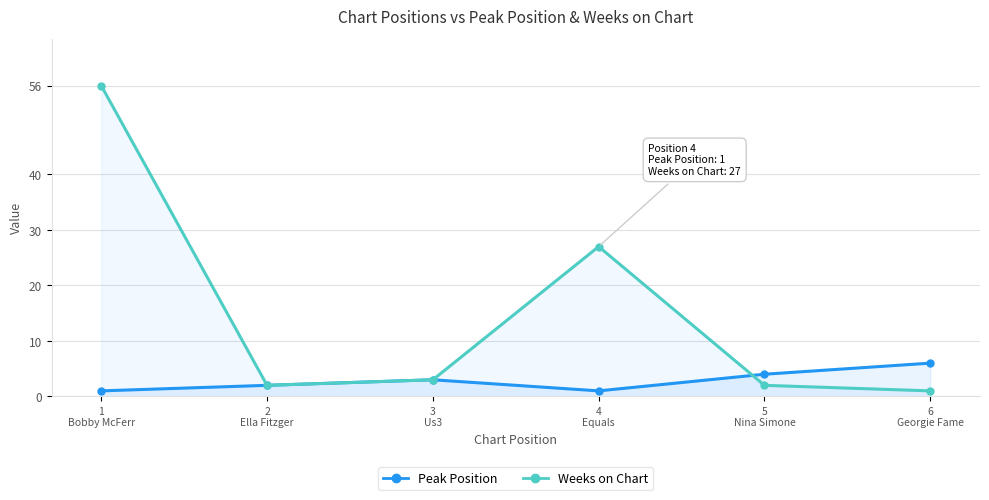

How many distinct data groups are displayed?

2